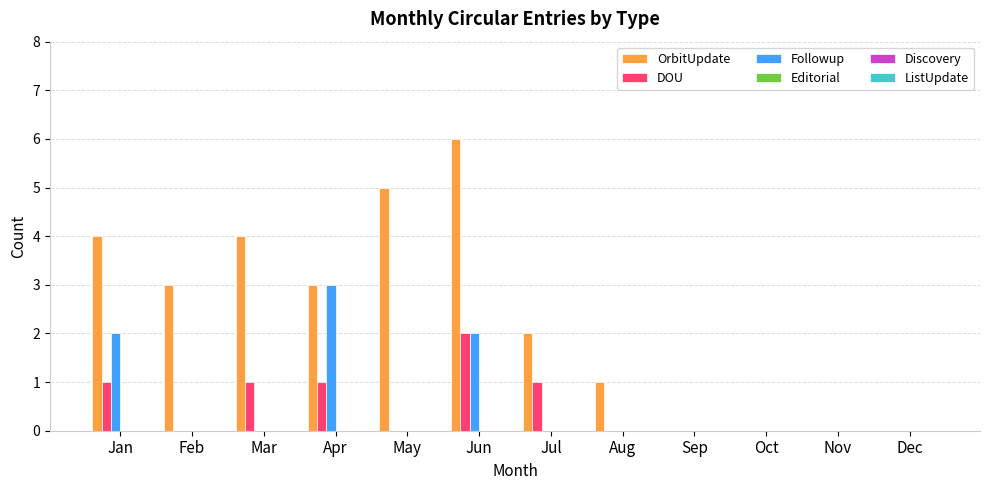

Are the bars horizontal?

No